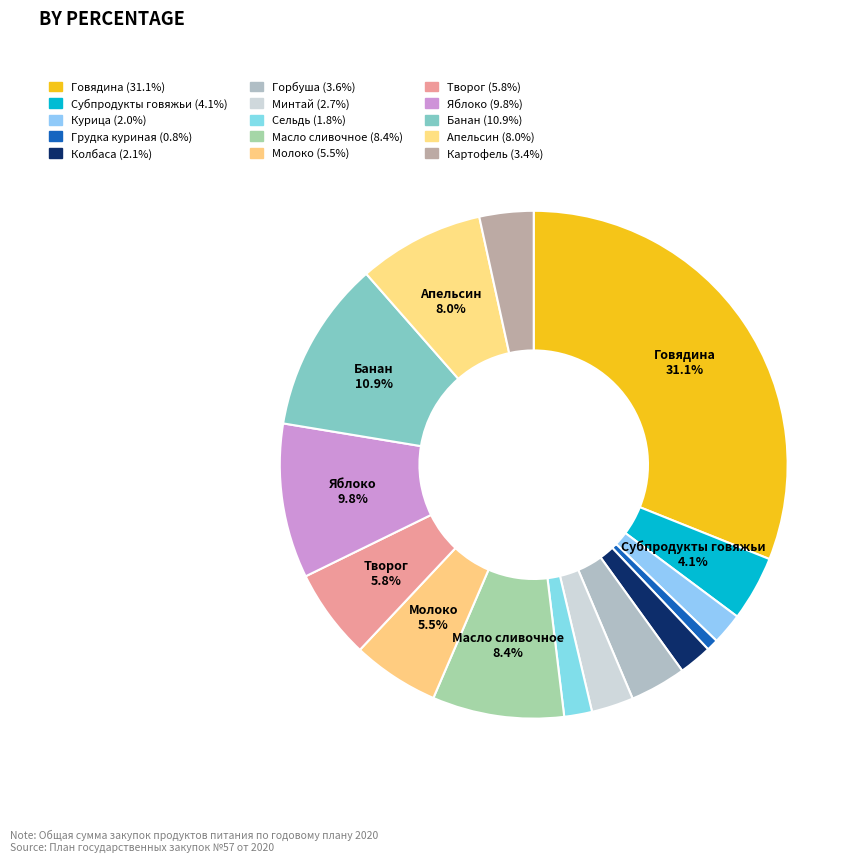

Is there a majority slice in this chart?

No